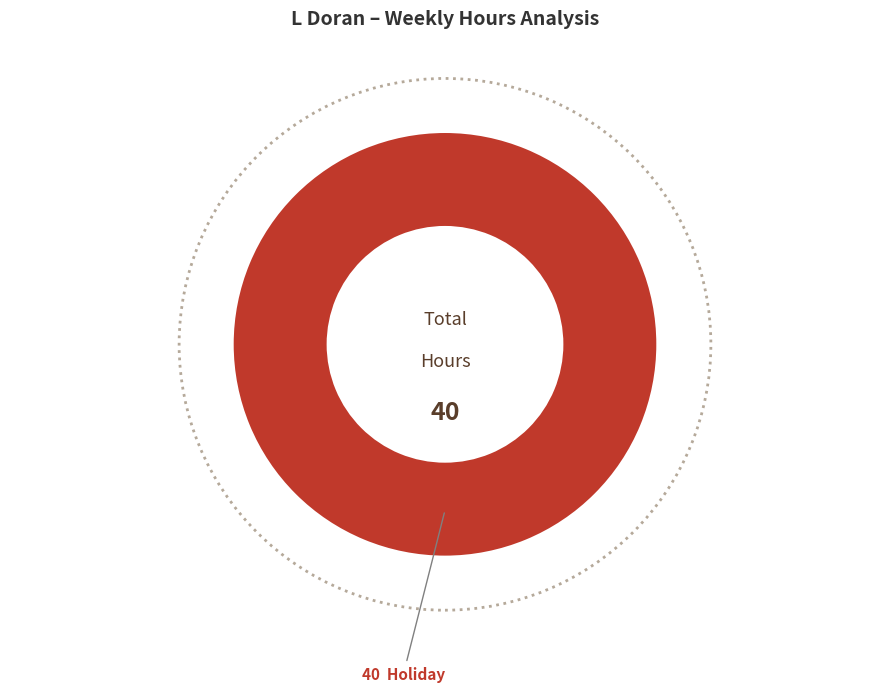

Is there any slice that represents more than half of the pie?

Yes